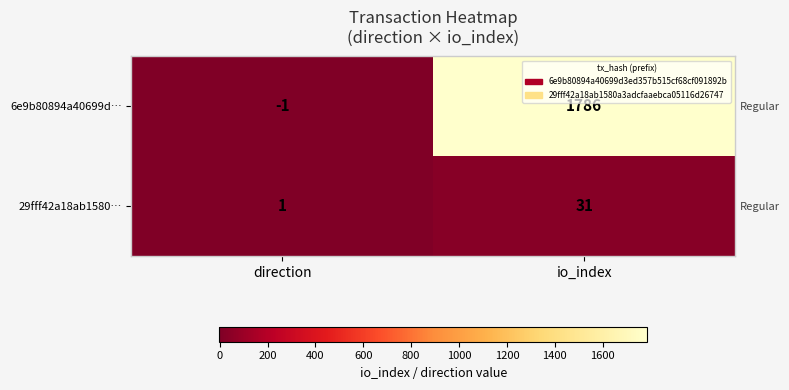

What is the minimum value shown in the chart?

-1